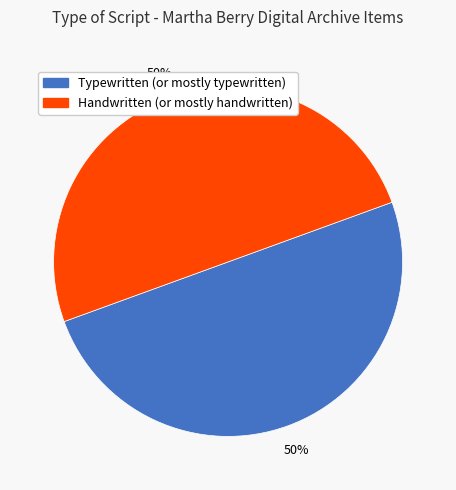

Count the number of slices in the pie.

2